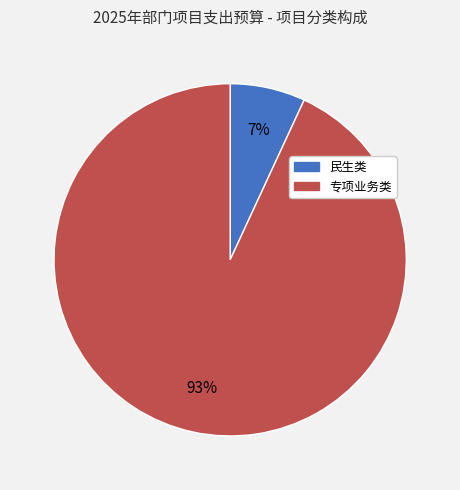

Is there a majority slice in this chart?

Yes